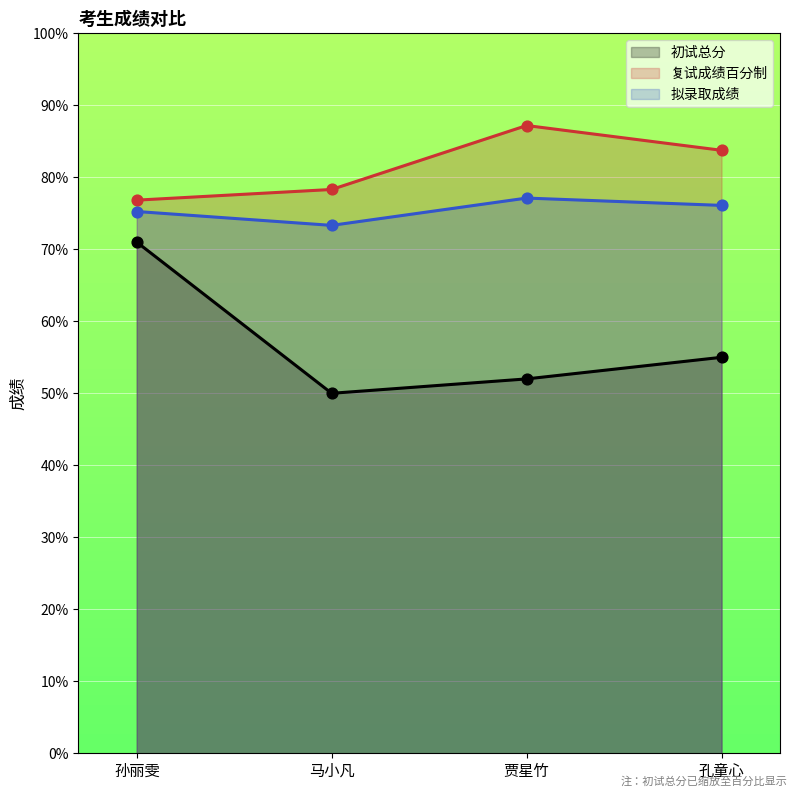

At how many categories does at least one series exceed 57?

4